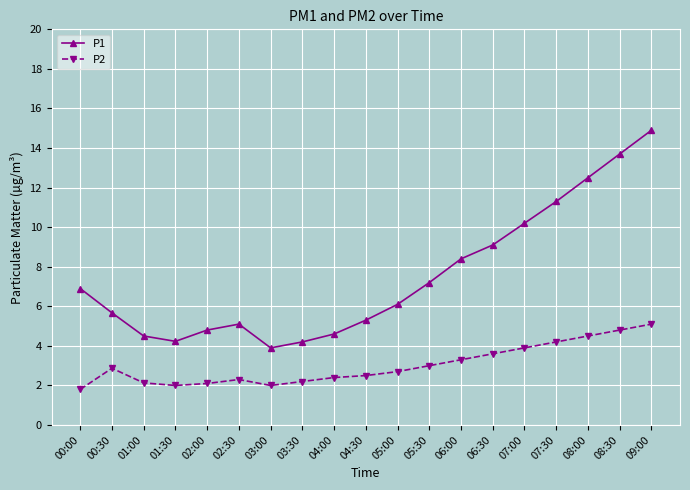

Which series has the largest total across all categories?

P1